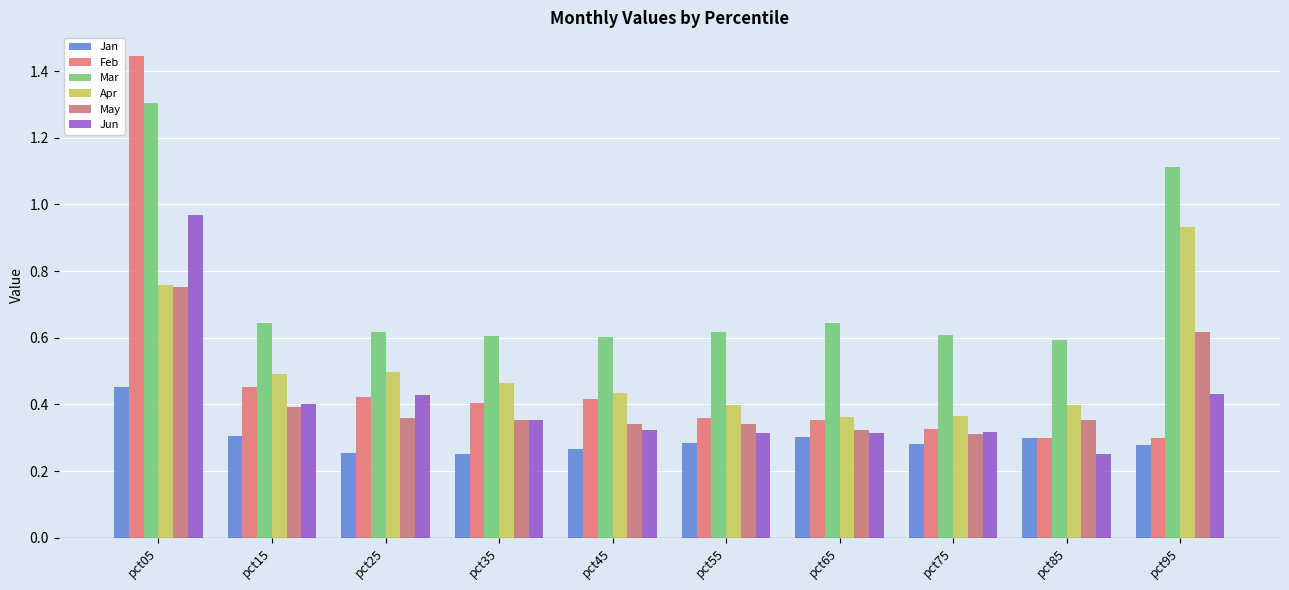

Which has a higher value, pct05 or pct35?

pct05